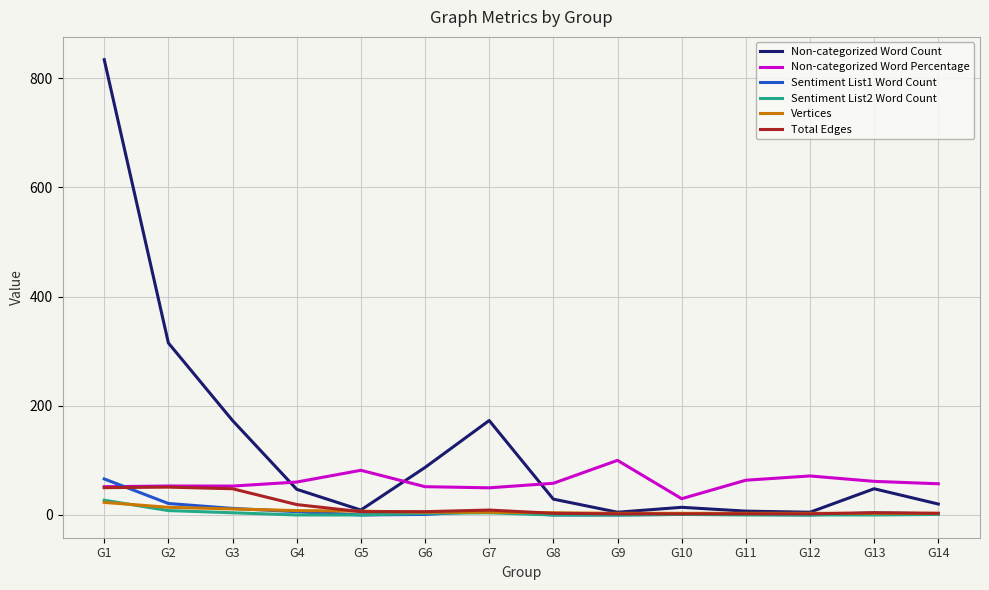

Which series has the largest range (max minus min)?

Non-categorized Word Count